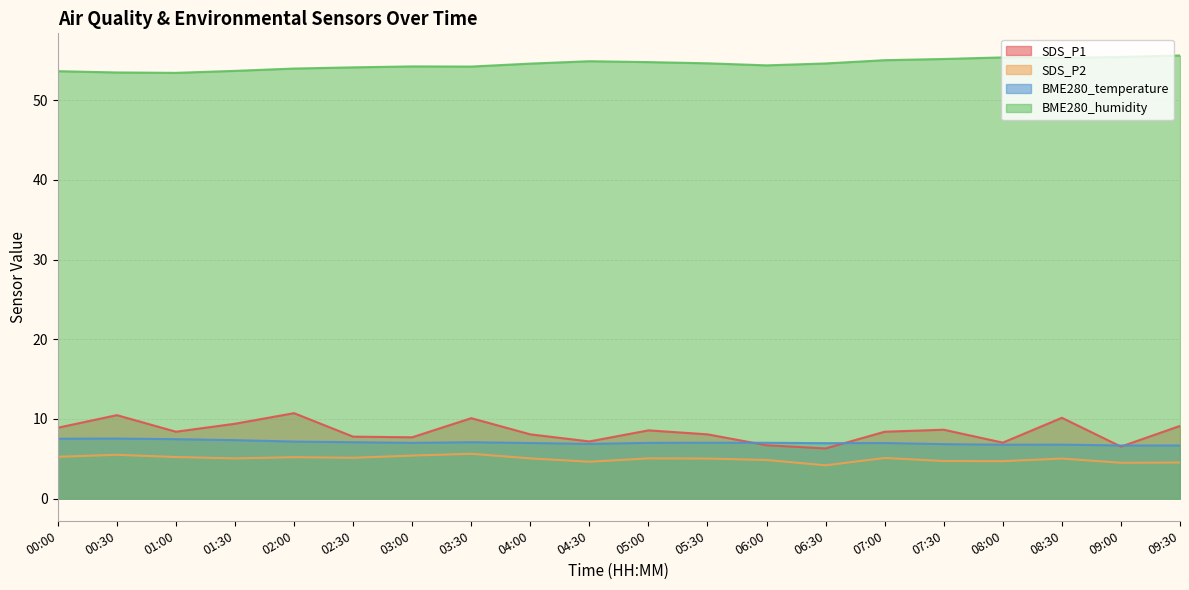

True or false: SDS_P2 and SDS_P1 cross at least once.

False